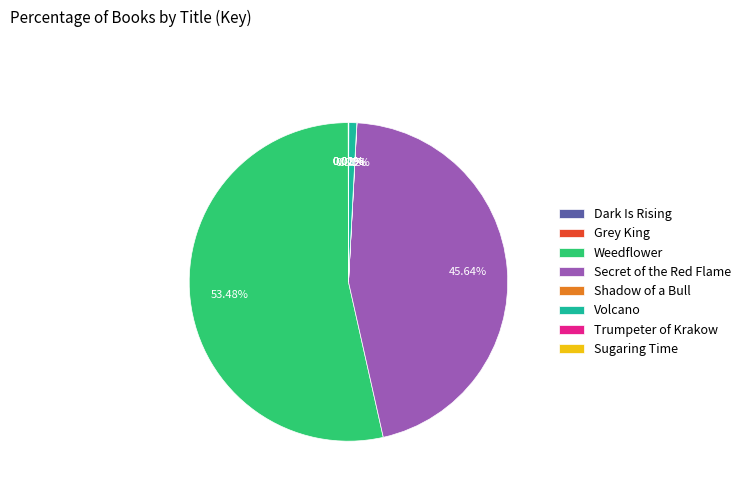

To the nearest percent, what is the average slice percentage?

12%